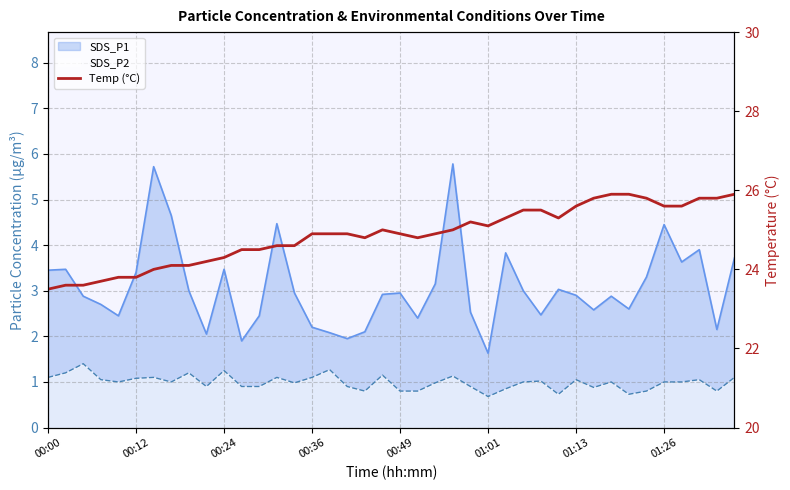

What is the difference between the maximum and minimum values?

2.4